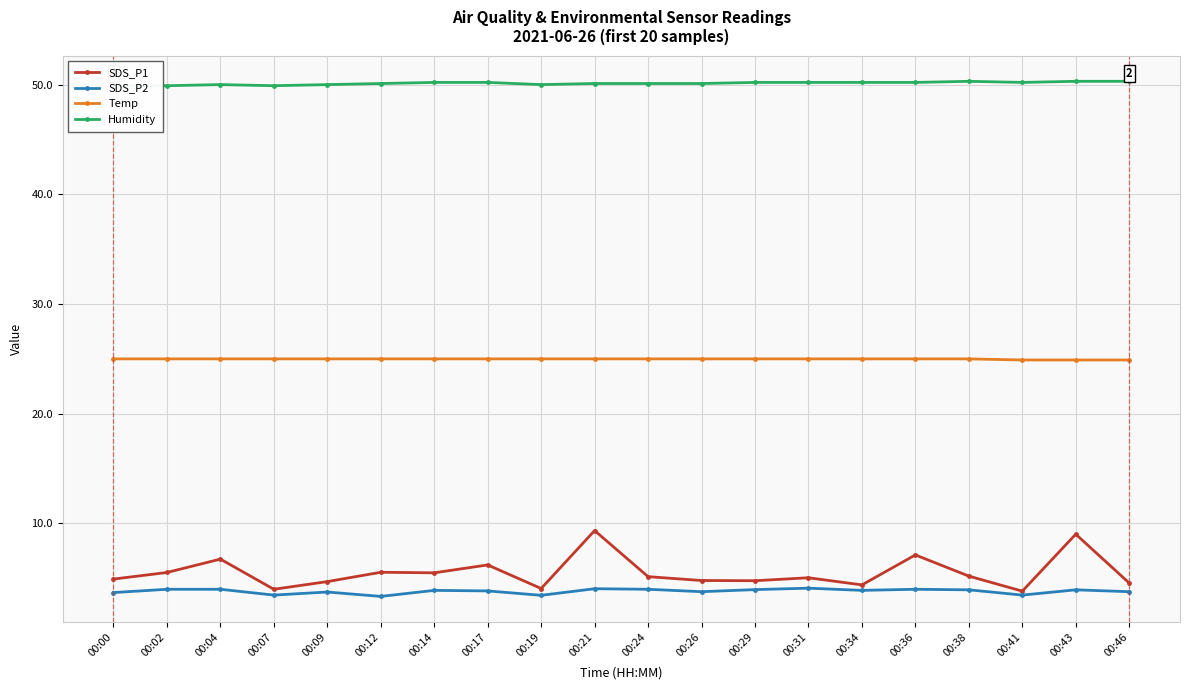

What is the value of the SDS_P1 point at the 14th from the left?

5.0